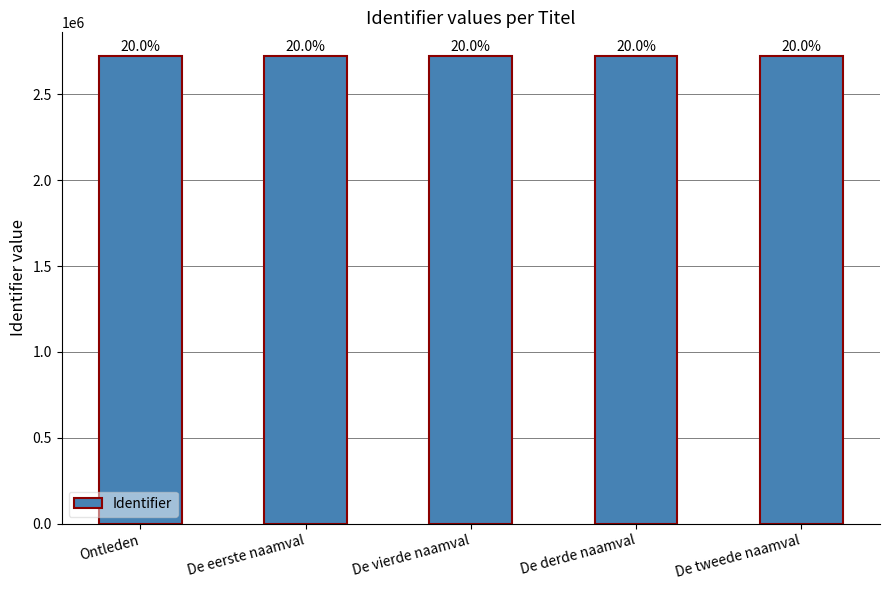

Reading left to right, what are all the values shown in this chart?

Ontleden=2725588	De eerste naamval=2725590	De vierde naamval=2725592	De derde naamval=2725594	De tweede naamval=2725596